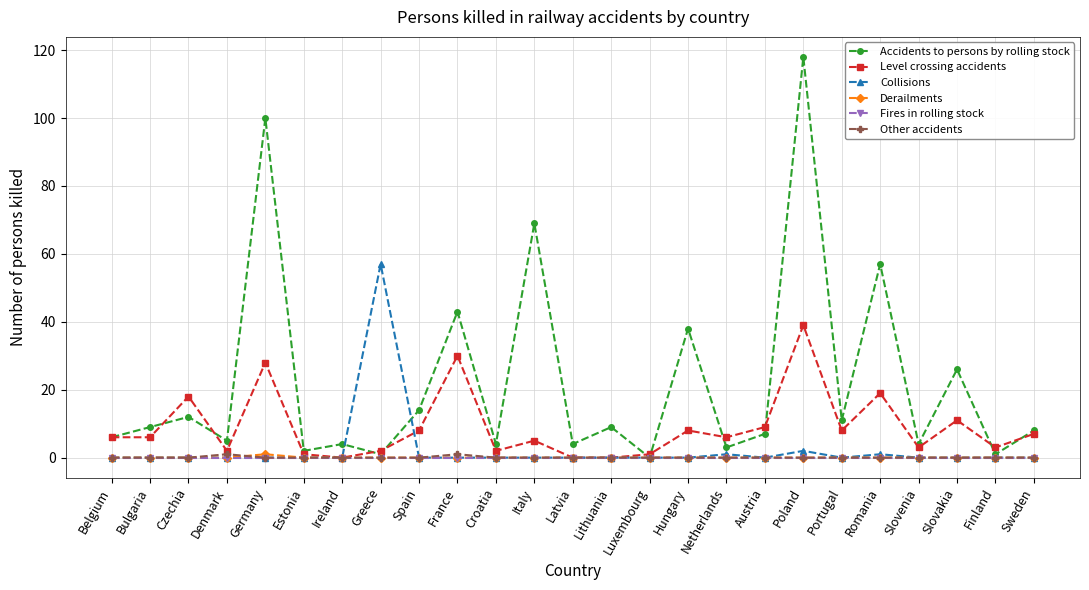

Between which two adjacent categories do Accidents to persons by rolling stock and Collisions first intersect?

Ireland and Greece